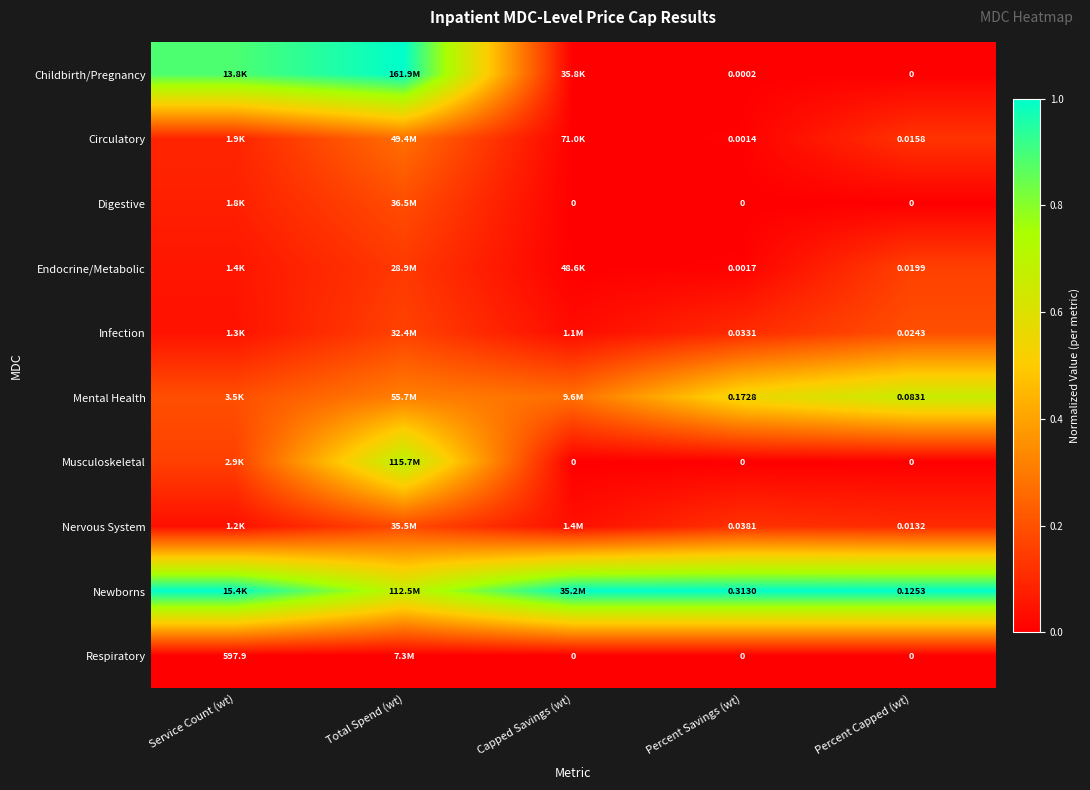

Which series has the largest range (max minus min)?

Childbirth/Pregnancy